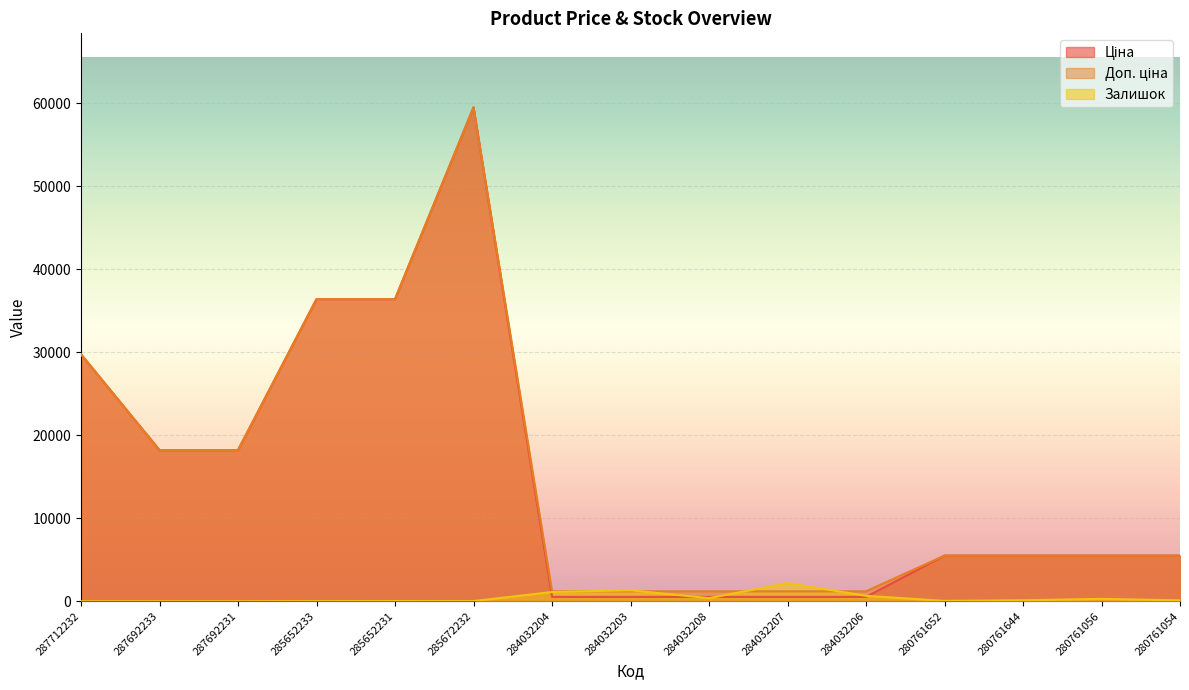

Count the number of data series in this chart.

3